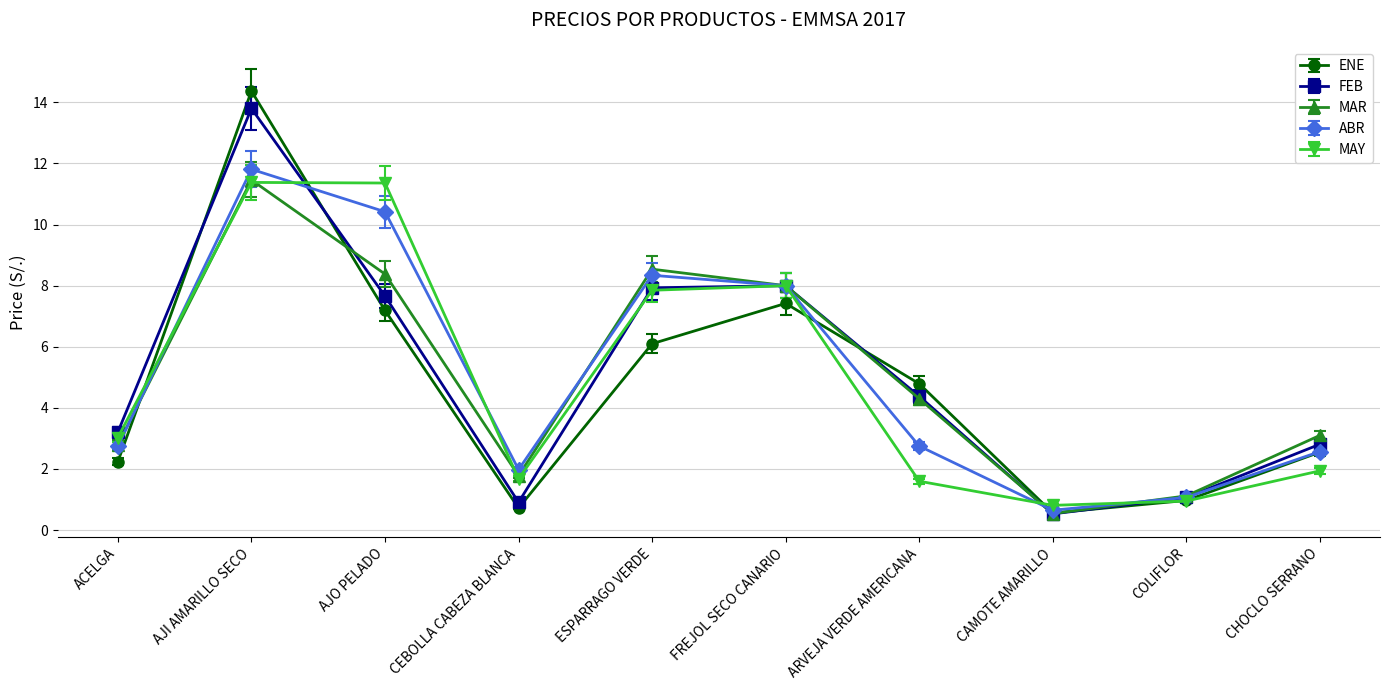

How many data points in MAY are less than 3?

5